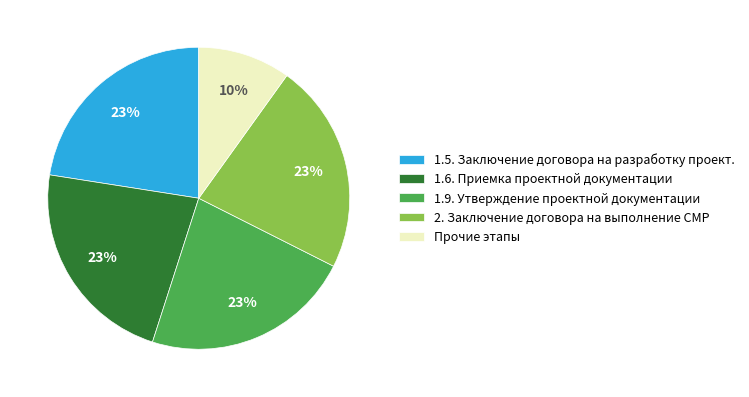

Is it true that Прочие этапы is 10% of the pie?

True